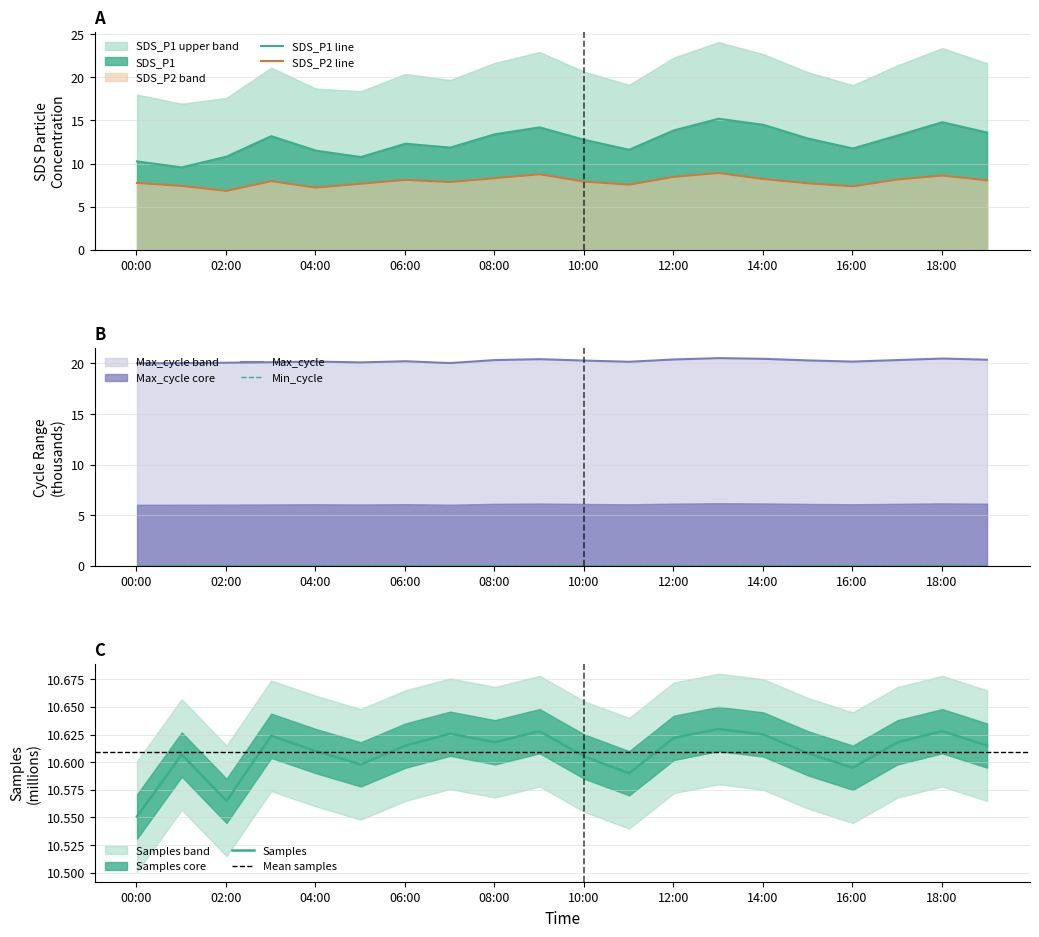

Which category has the lowest value across all series?

Min_cycle